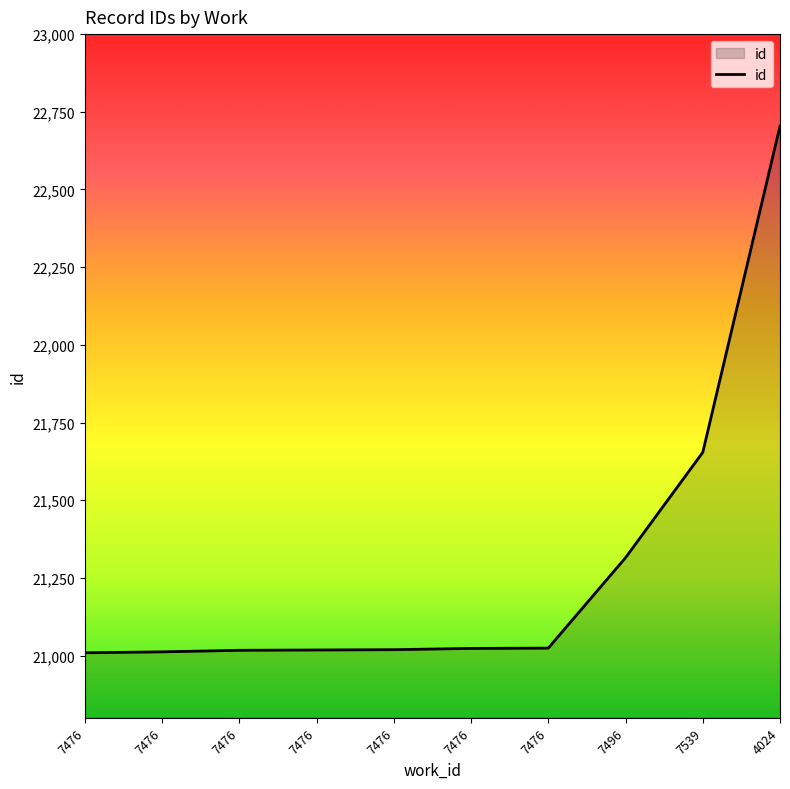

Is this an area chart (filled region under the line)?

Yes